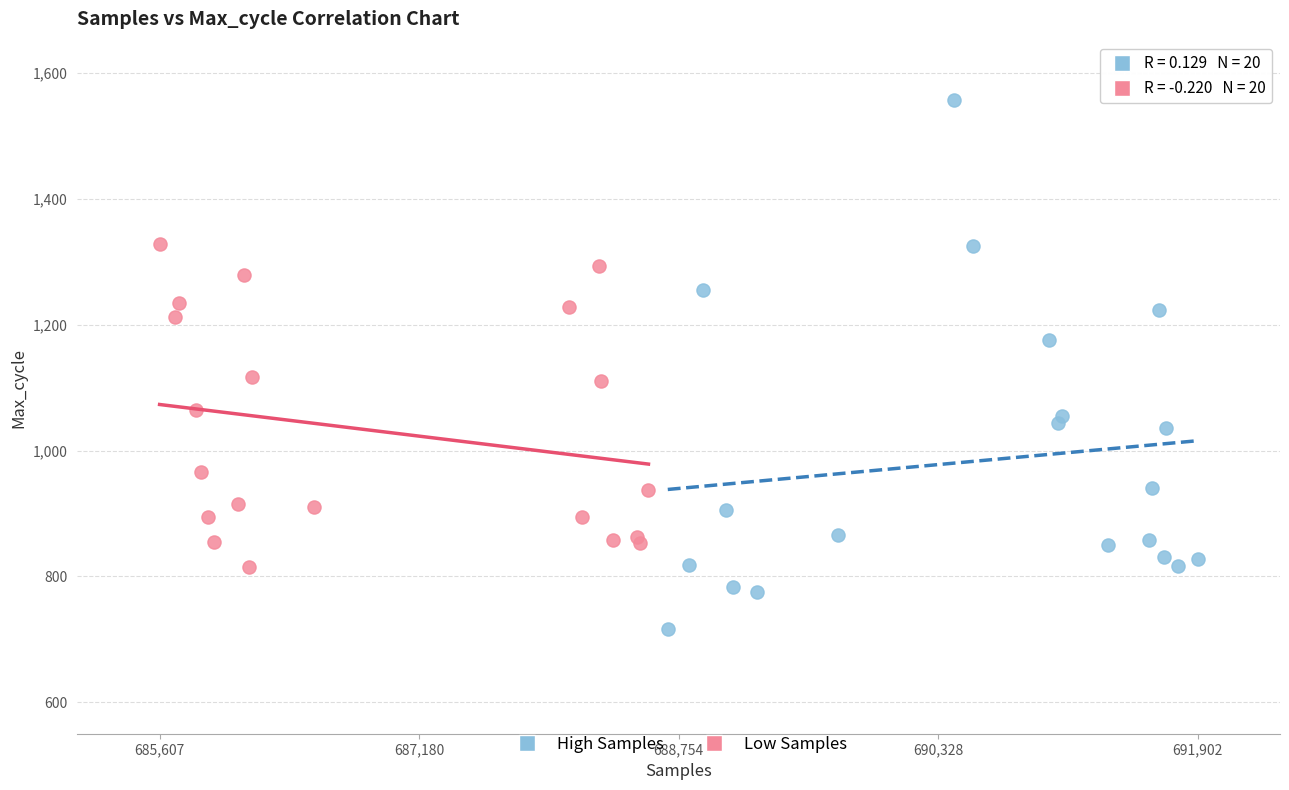

Which series reaches the maximum Y coordinate?

High Samples